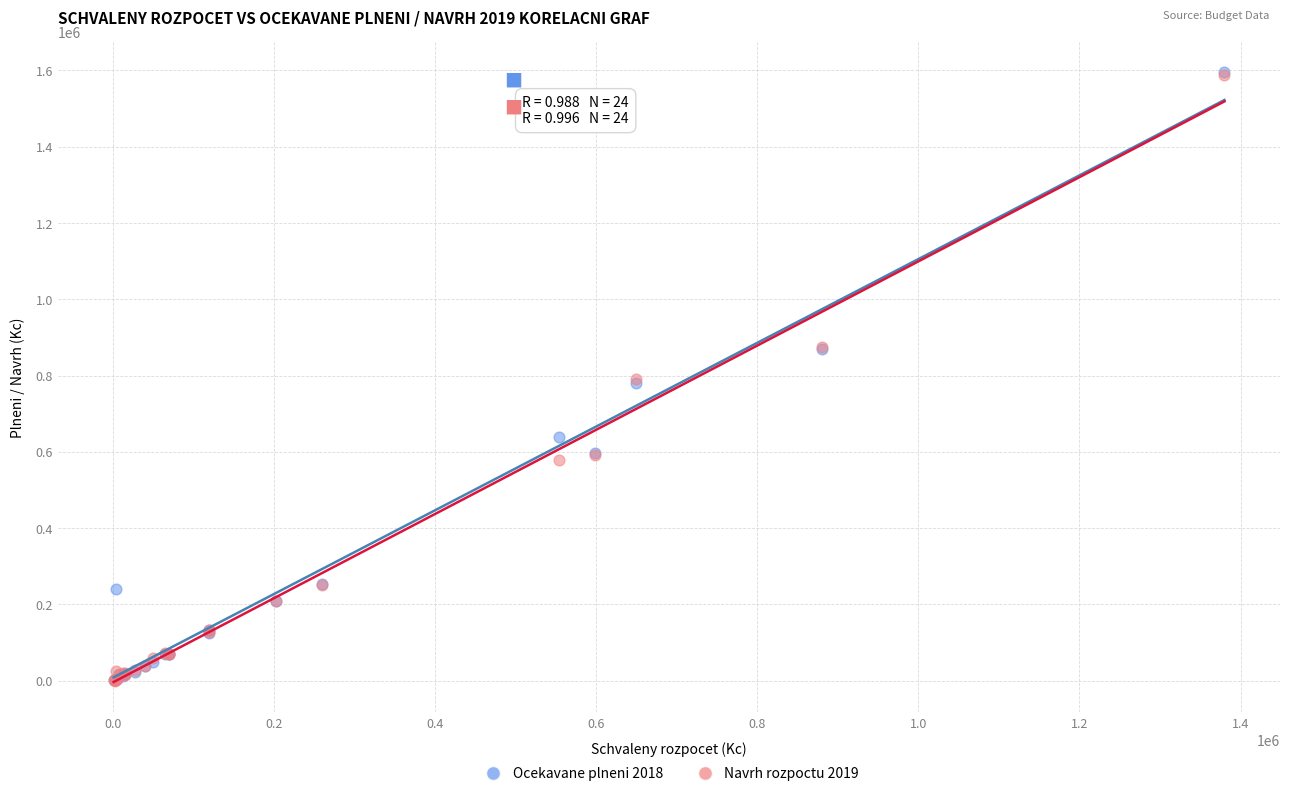

What are all the series names shown in the legend?

Ocekavane plneni 2018, Navrh rozpoctu 2019